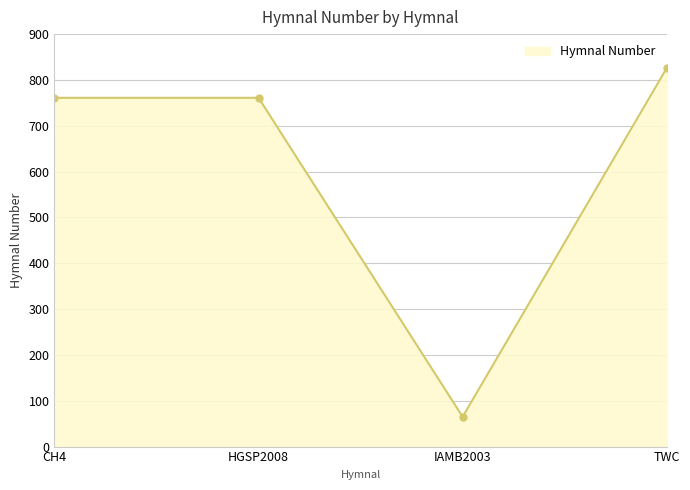

Reading right to left, extract all data points from this chart.

826	65	761	761